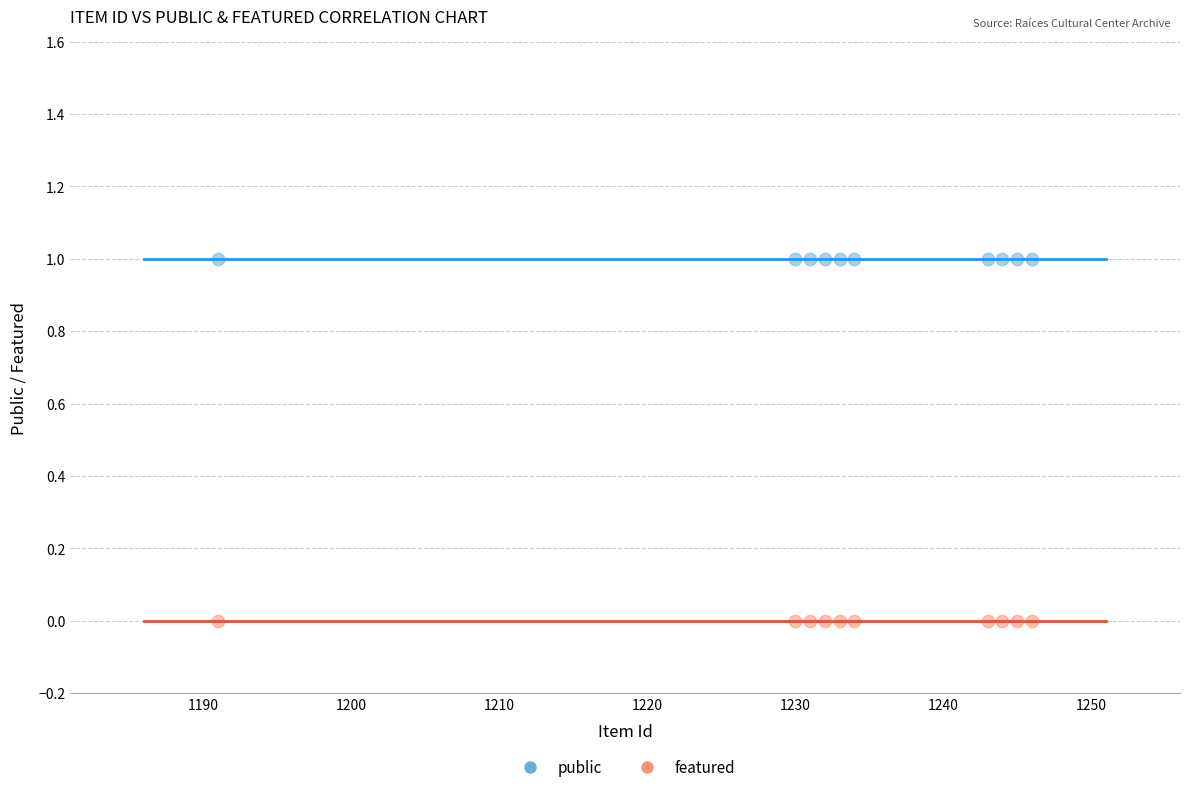

Which series contains the highest Y value?

public